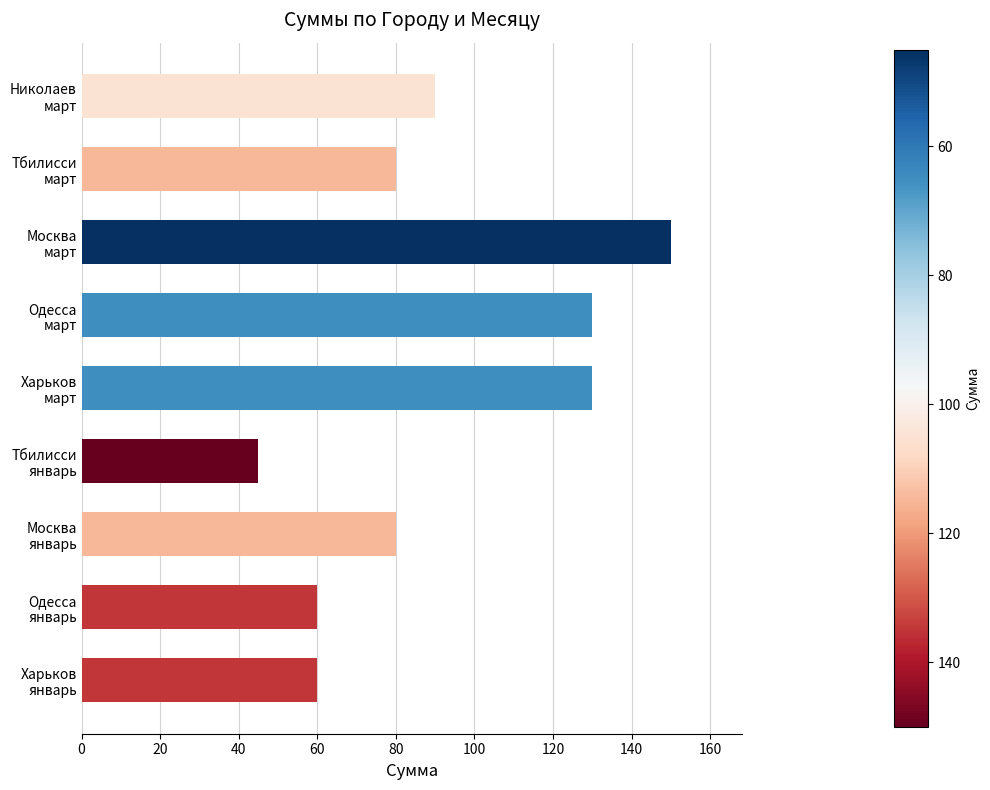

What is the greatest value displayed?

150